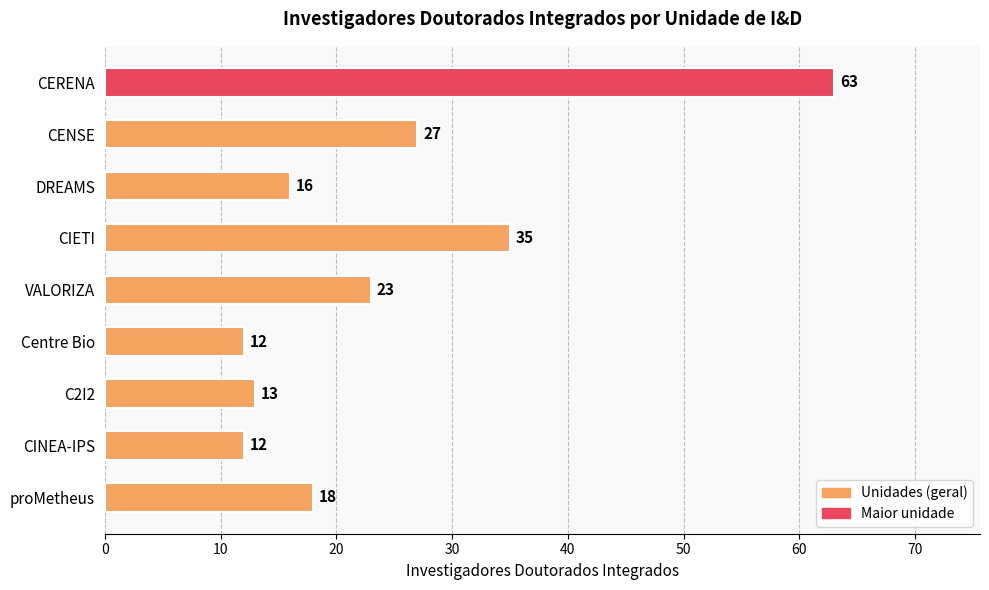

Approximately how many times larger is the value at CERENA compared to CINEA-IPS?

5.2